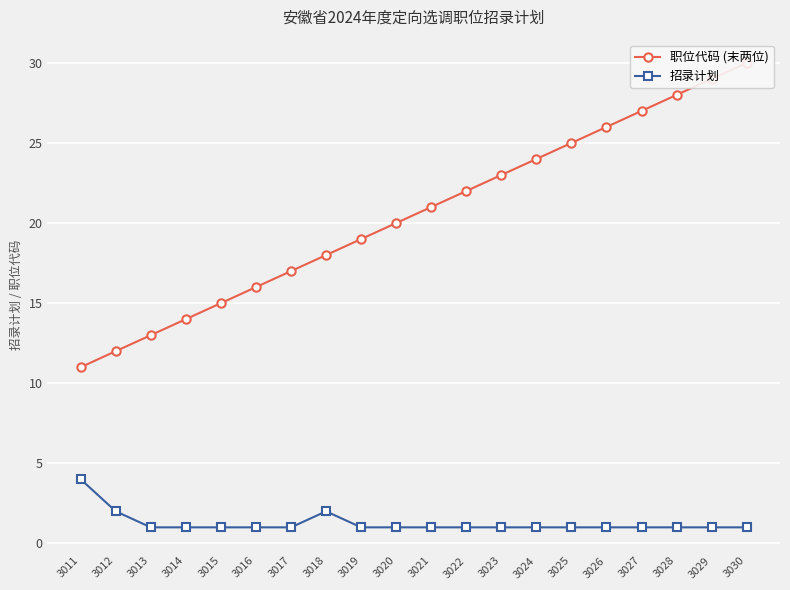

Which has a higher value, 3018 or 3030?

3030